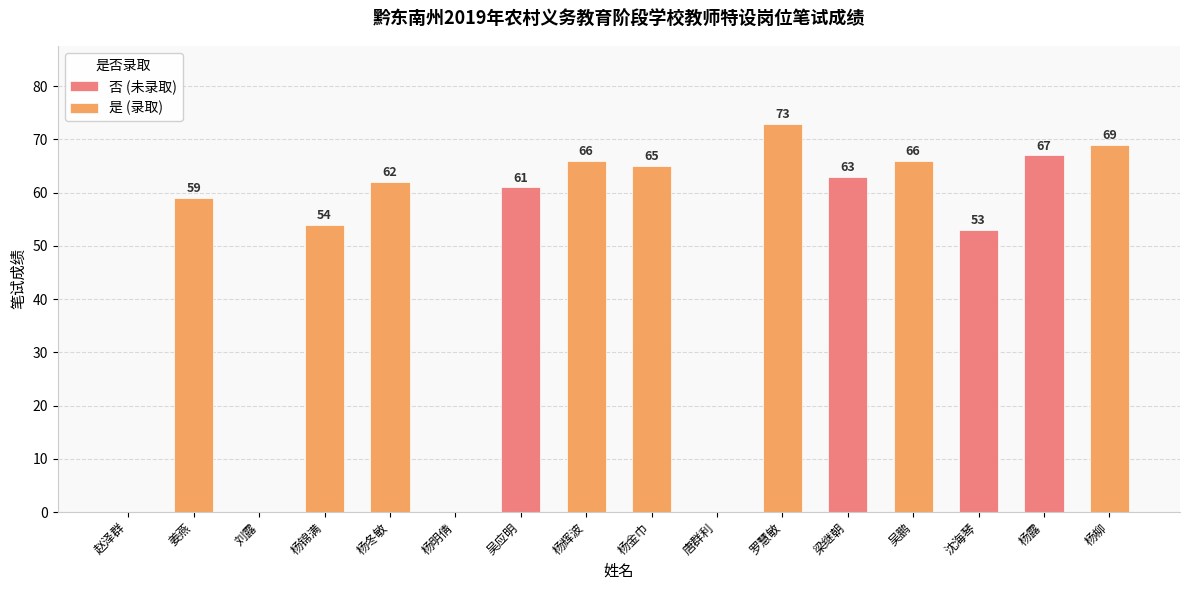

What is the difference between the second highest and minimum values?

69